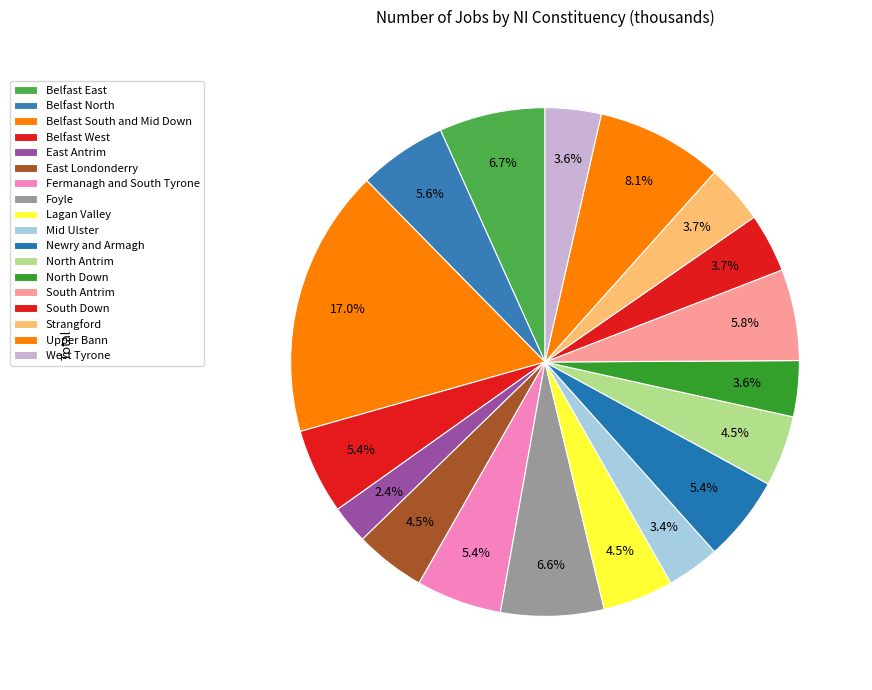

Does any single category account for the majority?

No